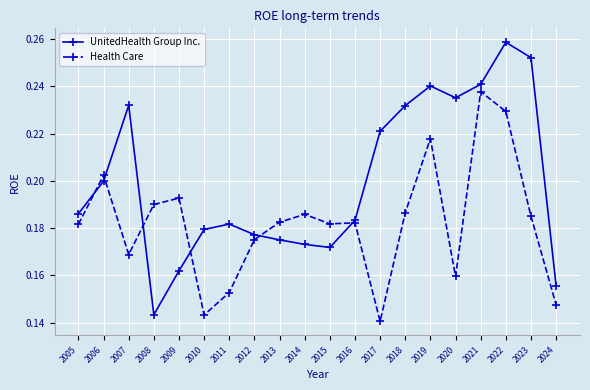

List the series in order of their peak value, highest first.

UnitedHealth Group Inc., Health Care